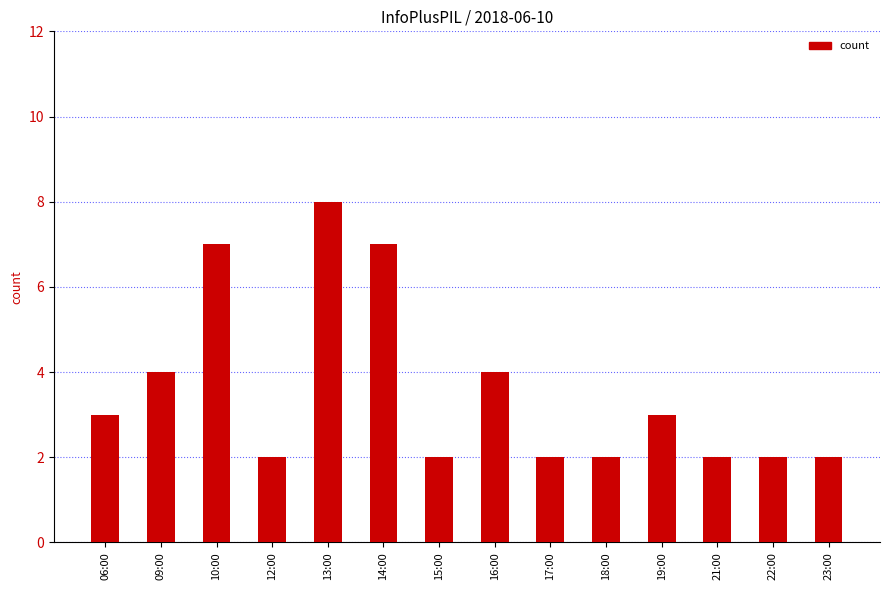

What is the maximum value shown in the chart?

8